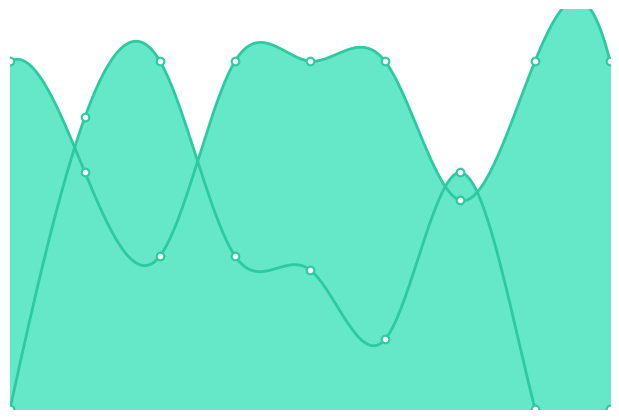

At which category is the sum across all series the highest?

2